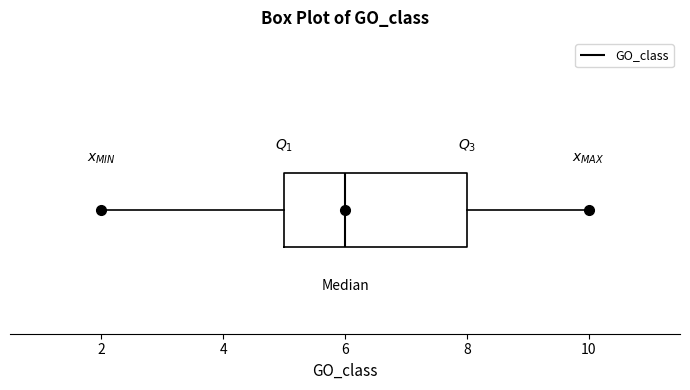

Transcribe this box plot: give where the median line is, the range the box spans, and where the two whiskers end, as read against the x-axis. The values are not printed on the chart, so give them approximately, as read against the axis.

median 6, box 5 to 8, whiskers 2 to 10